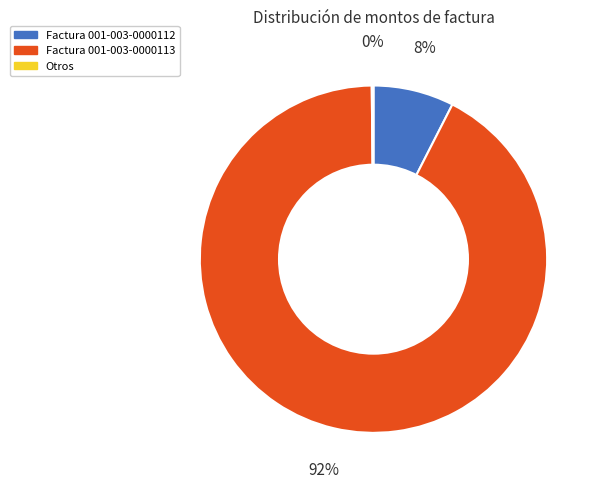

To the nearest percent, what portion does Factura 001-003-0000112 represent?

8%